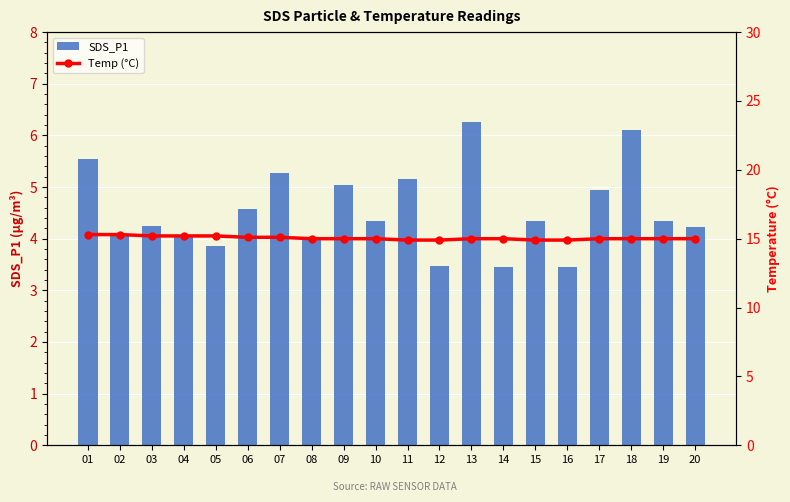

List the series in order of their overall mean, lowest first.

SDS_P1, Temp (°C)